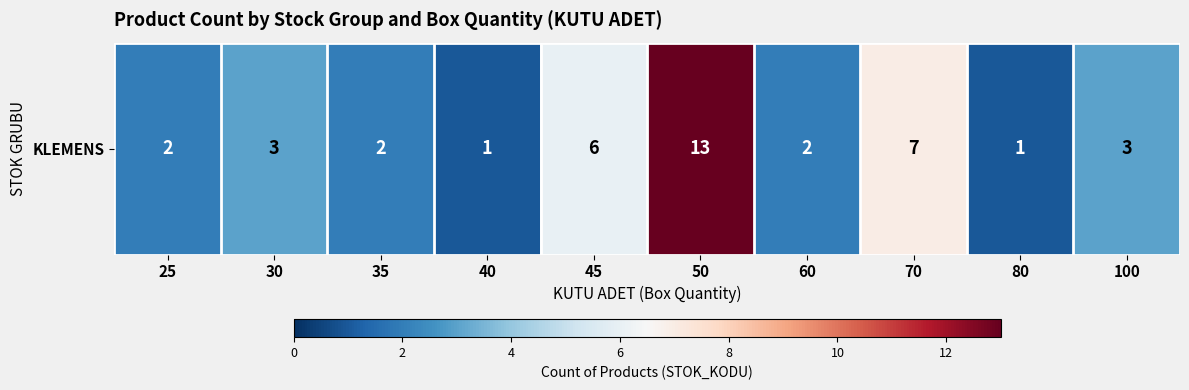

Is it true that the value at 100 is 4?

False